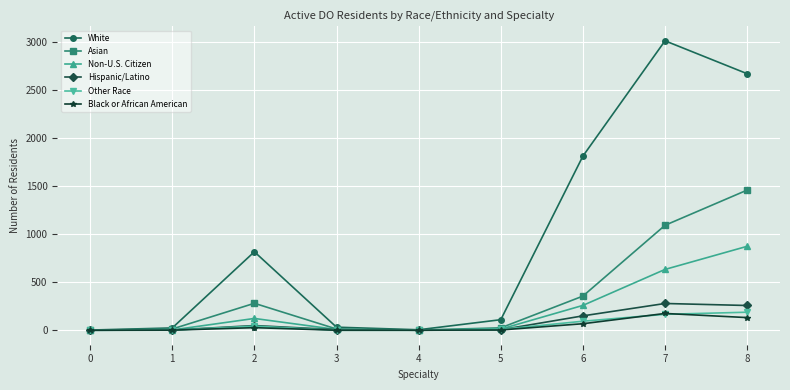

Count the number of data series in this chart.

6